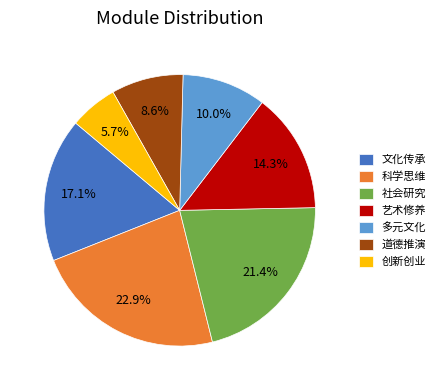

Does 创新创业 represent more than half of the total?

No